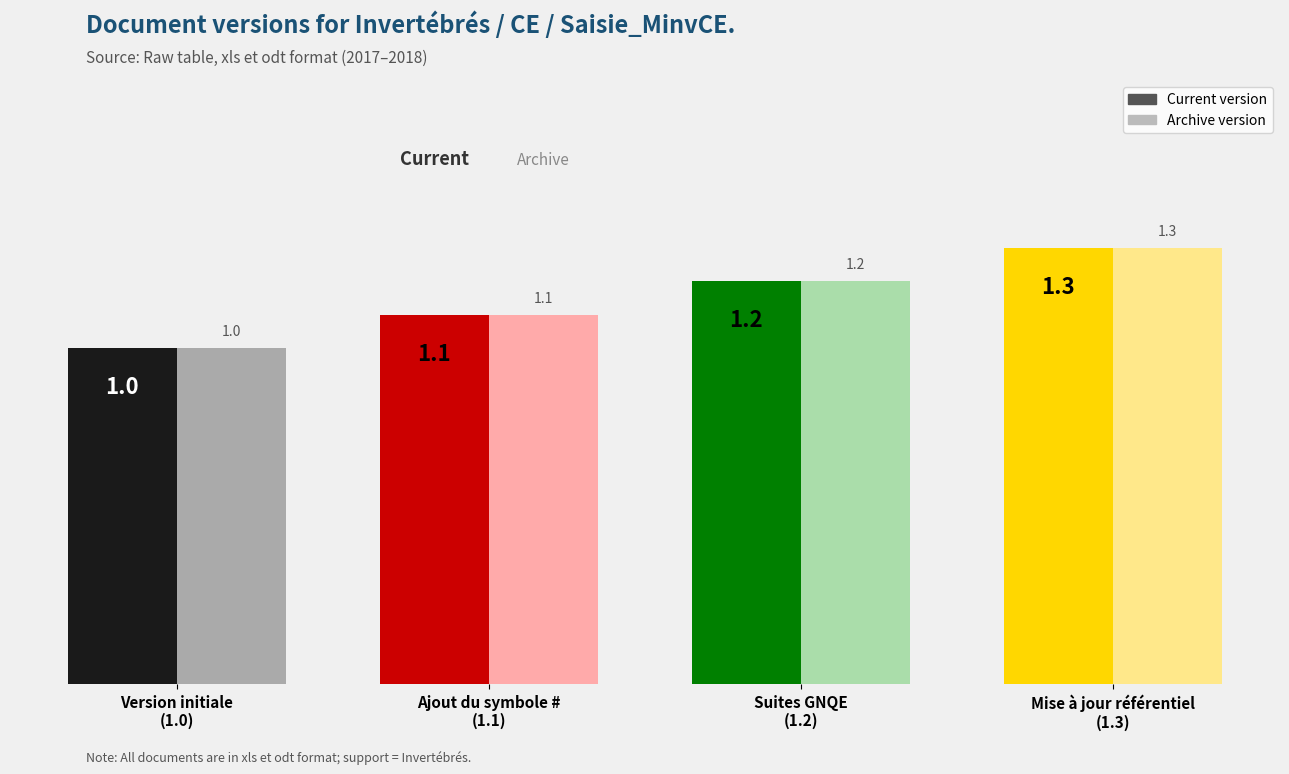

At which label does Current version reach its peak?

Mise à jour référentiel
(1.3)